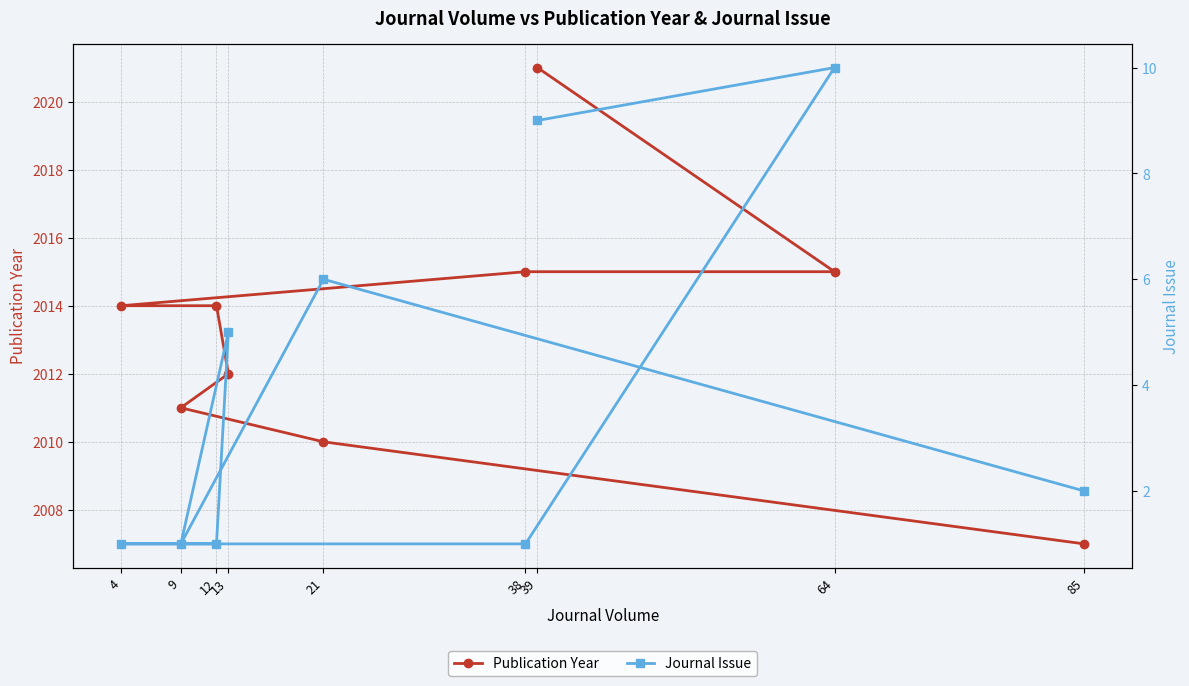

What is the sum of the Publication Year values at 9 and 12?

4025